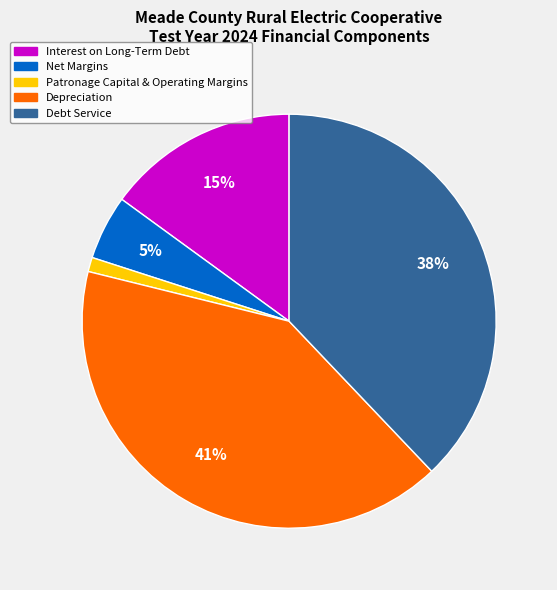

To the nearest percent, what is the combined percentage of Patronage Capital & Operating Margins and Interest on Long-Term Debt?

16%